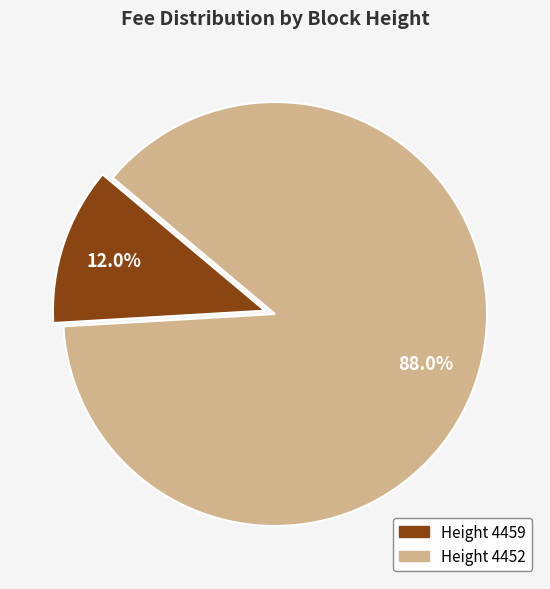

How many segments does this pie chart have?

2